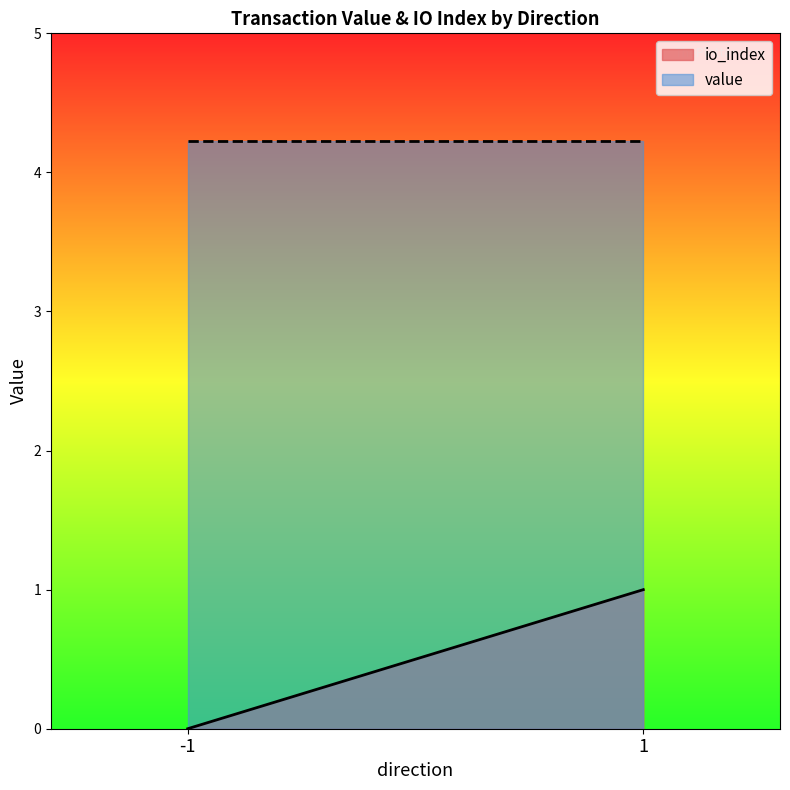

True or false: io_index and value intersect in this chart.

False